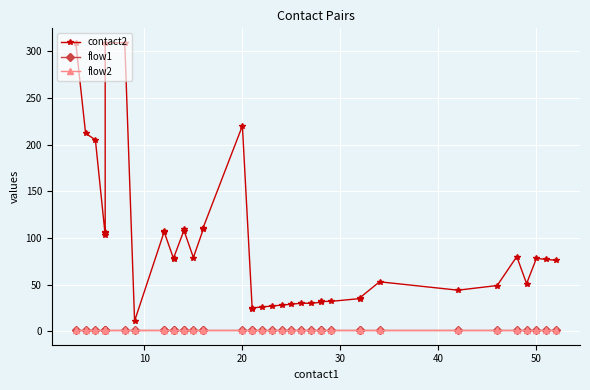

True or false: flow2 and flow1 cross at least once.

False